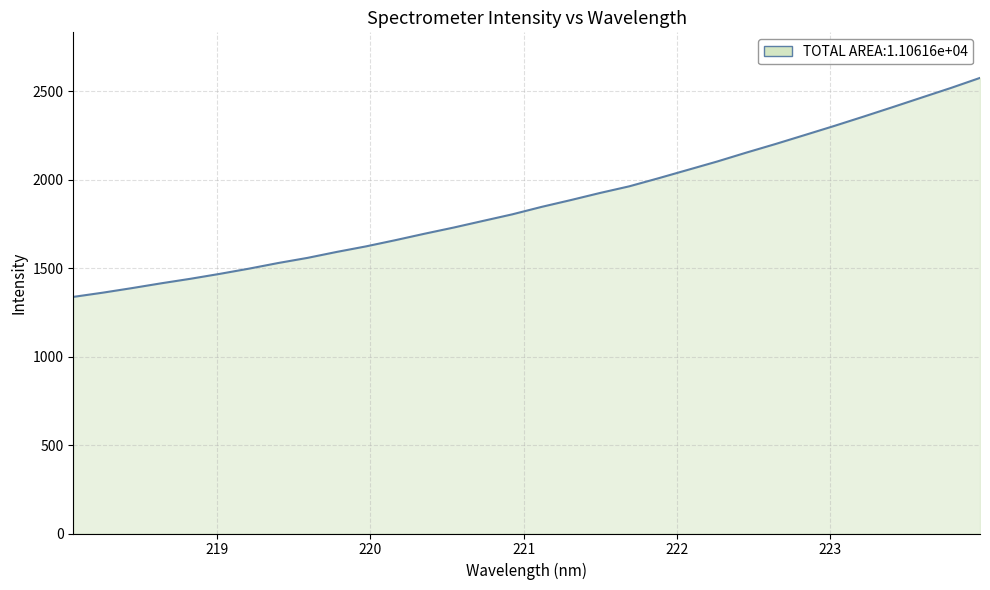

What is the maximum value shown in the chart?

2575.7